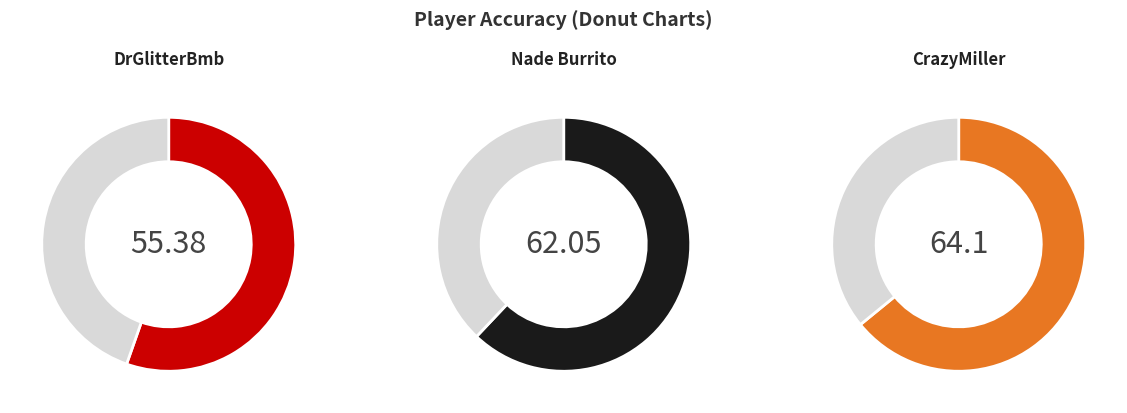

Is it true that CrazyMiller is 28% of the pie?

False